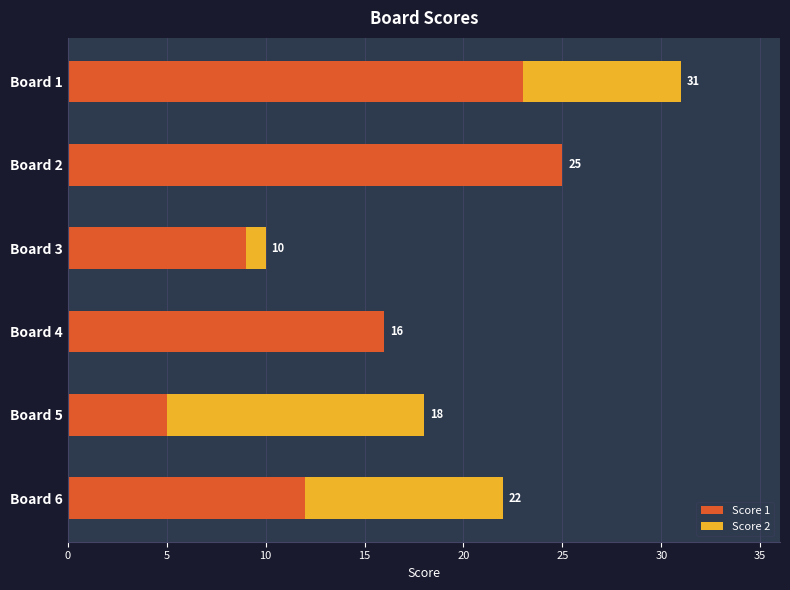

True or false: Score 1 has a value of 5 at Board 5.

True